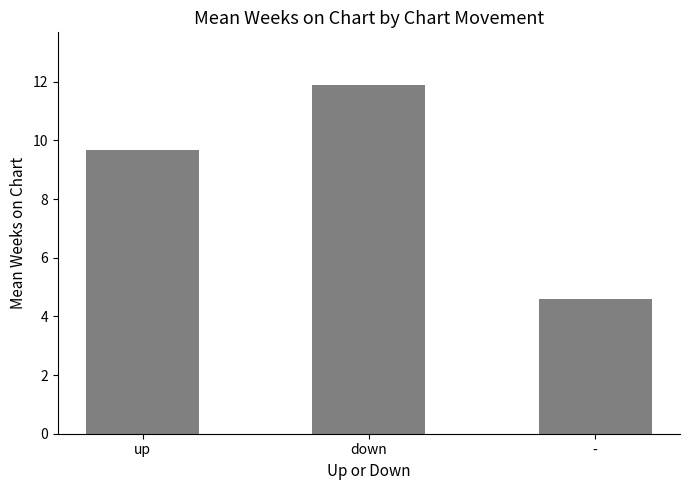

Reading right to left, extract all data points from this chart.

4.6	11.9	9.7